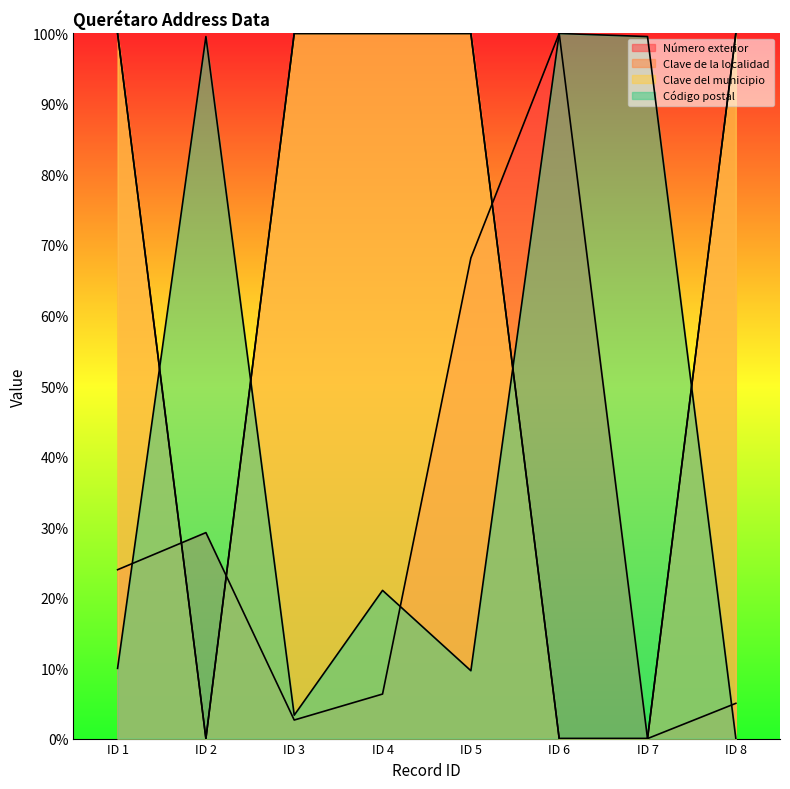

True or false: Clave de la localidad has a value of 44.5 at ID 6.

False